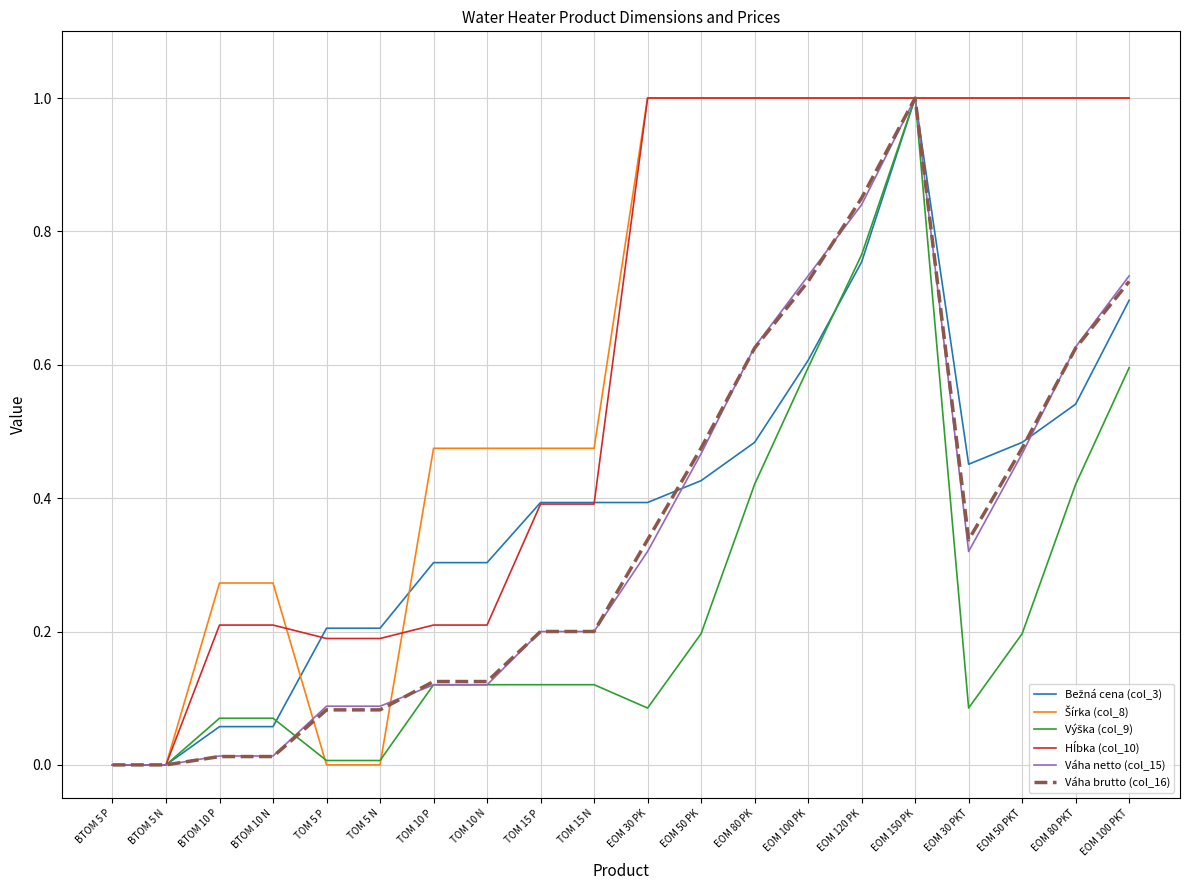

What is the maximum value for Váha brutto (col_16)?

1.0